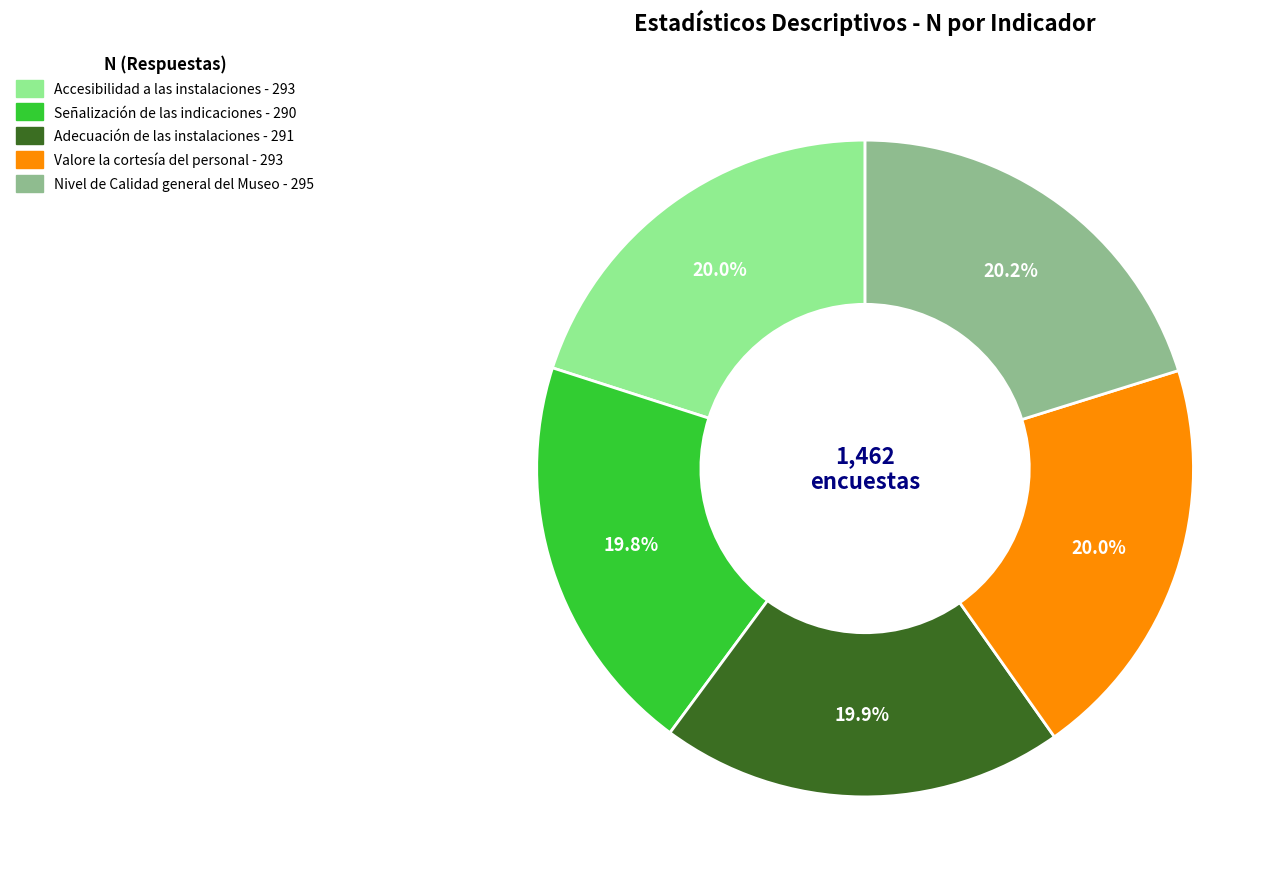

What portion of the pie excludes Accesibilidad a las instalaciones?

80.0%